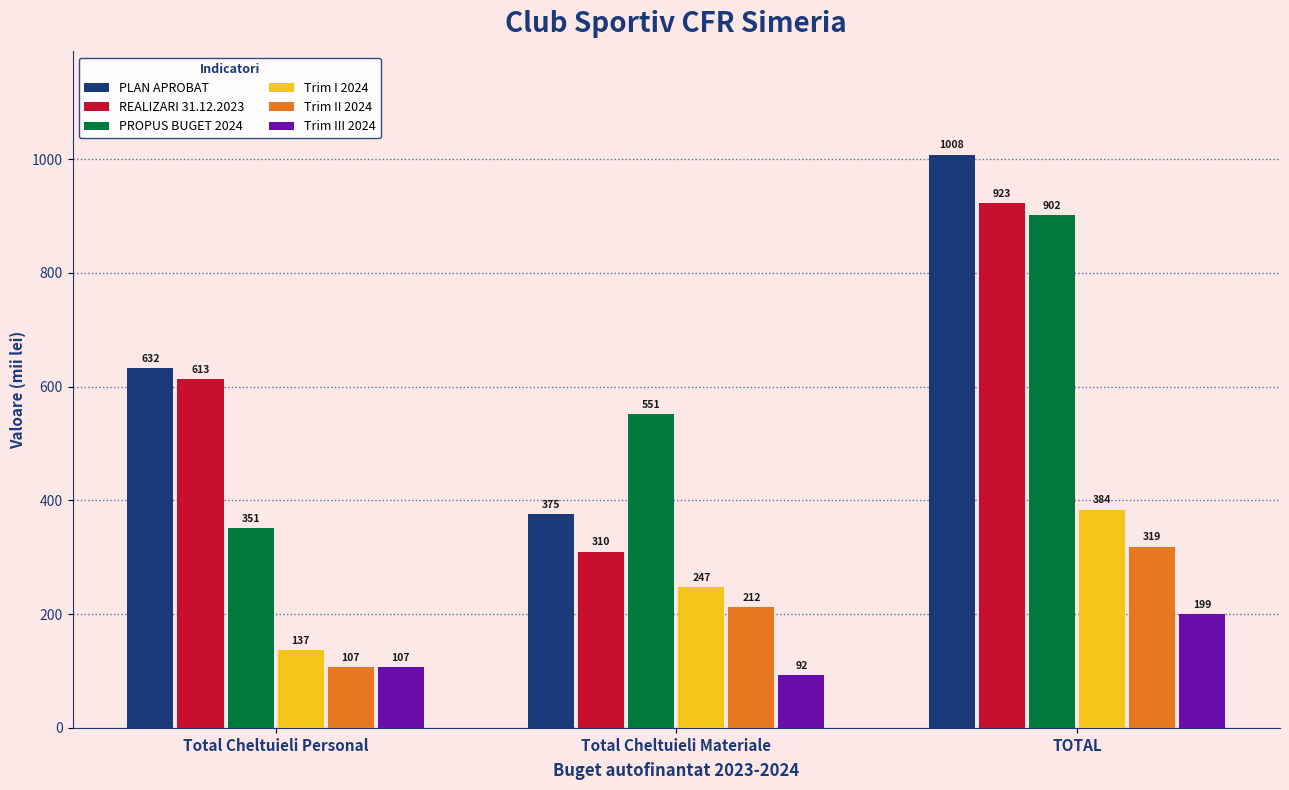

Are the bars grouped side by side (vs. stacked)?

Yes